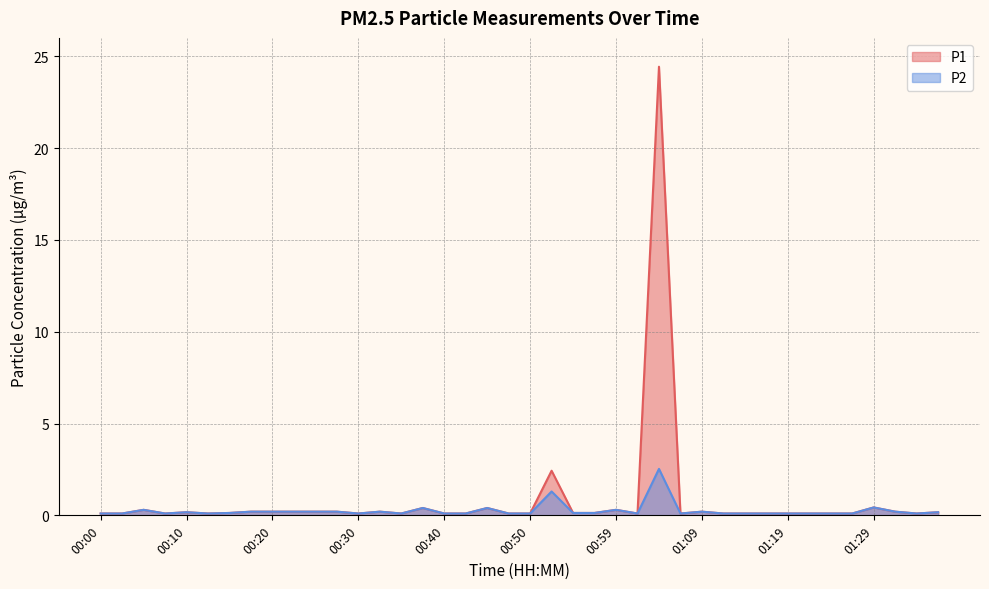

Reading right to left, transcribe all the data shown in this chart.

P1: 01:36=0.2	01:34=0.1	01:31=0.2	01:29=0.4	01:26=0.1	01:24=0.1	01:21=0.1	01:19=0.1	01:17=0.1	01:14=0.1	01:12=0.1	01:09=0.2	01:07=0.1	01:04=24.4	01:02=0.1	00:59=0.3	00:57=0.1	00:54=0.1	00:52=2.4	00:50=0.1	00:47=0.1	00:45=0.4	00:42=0.1	00:40=0.1	00:37=0.4	00:35=0.1	00:32=0.2	00:30=0.1	00:27=0.2	00:25=0.2	00:23=0.2	00:20=0.2	00:18=0.2	00:15=0.1	00:13=0.1	00:10=0.2	00:08=0.1	00:05=0.3	00:03=0.1	00:00=0.1
P2: 01:36=0.2	01:34=0.1	01:31=0.2	01:29=0.4	01:26=0.1	01:24=0.1	01:21=0.1	01:19=0.1	01:17=0.1	01:14=0.1	01:12=0.1	01:09=0.2	01:07=0.1	01:04=2.5	01:02=0.1	00:59=0.3	00:57=0.1	00:54=0.1	00:52=1.3	00:50=0.1	00:47=0.1	00:45=0.4	00:42=0.1	00:40=0.1	00:37=0.4	00:35=0.1	00:32=0.2	00:30=0.1	00:27=0.2	00:25=0.2	00:23=0.2	00:20=0.2	00:18=0.2	00:15=0.1	00:13=0.1	00:10=0.2	00:08=0.1	00:05=0.3	00:03=0.1	00:00=0.1